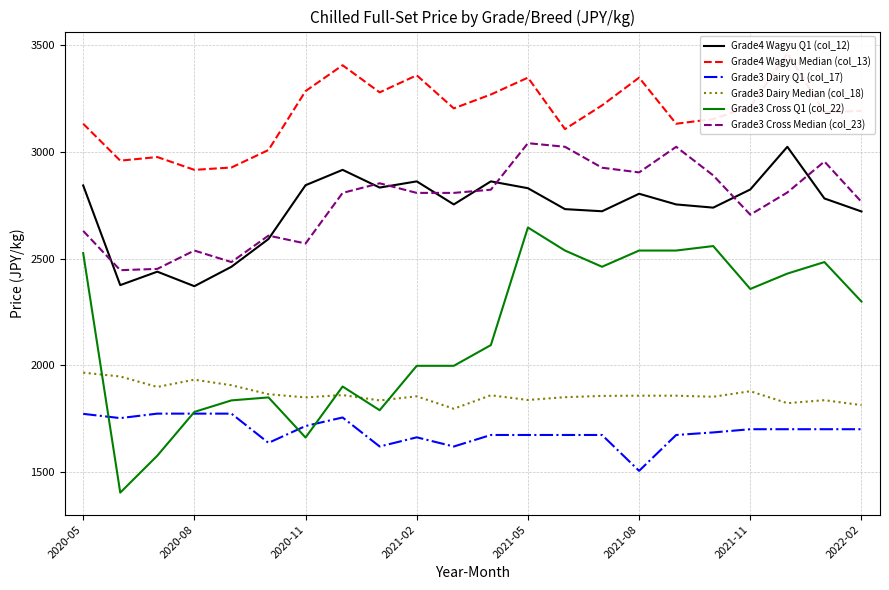

At which label does Grade3 Dairy Q1 (col_17) reach its minimum?

2021-08